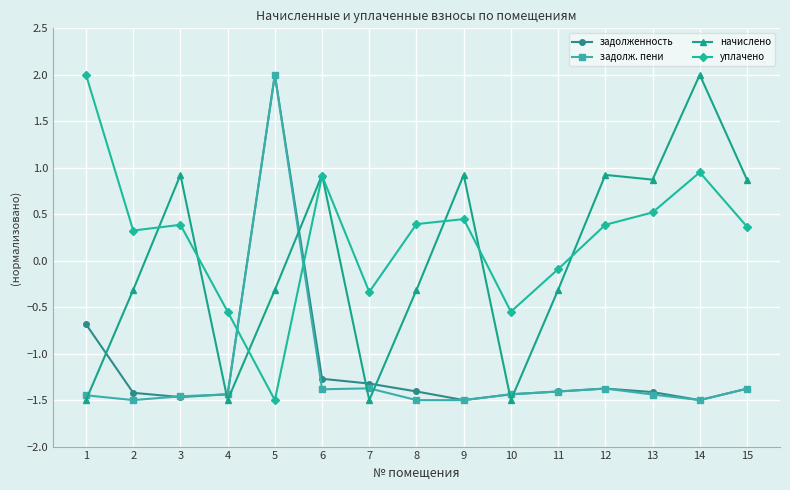

What is the smallest value displayed?

-1.5